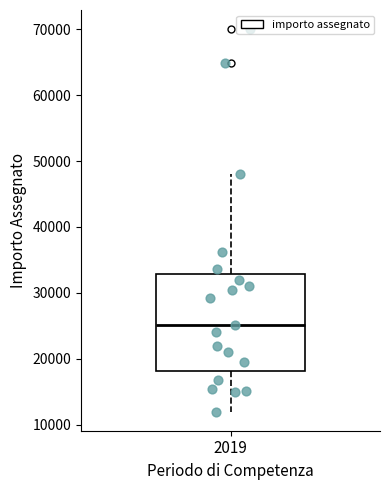

Where does the lower whisker of the box at x = 2019 end on the y-axis? The values are not printed on the chart, so give them approximately, as read against the axis.

12000